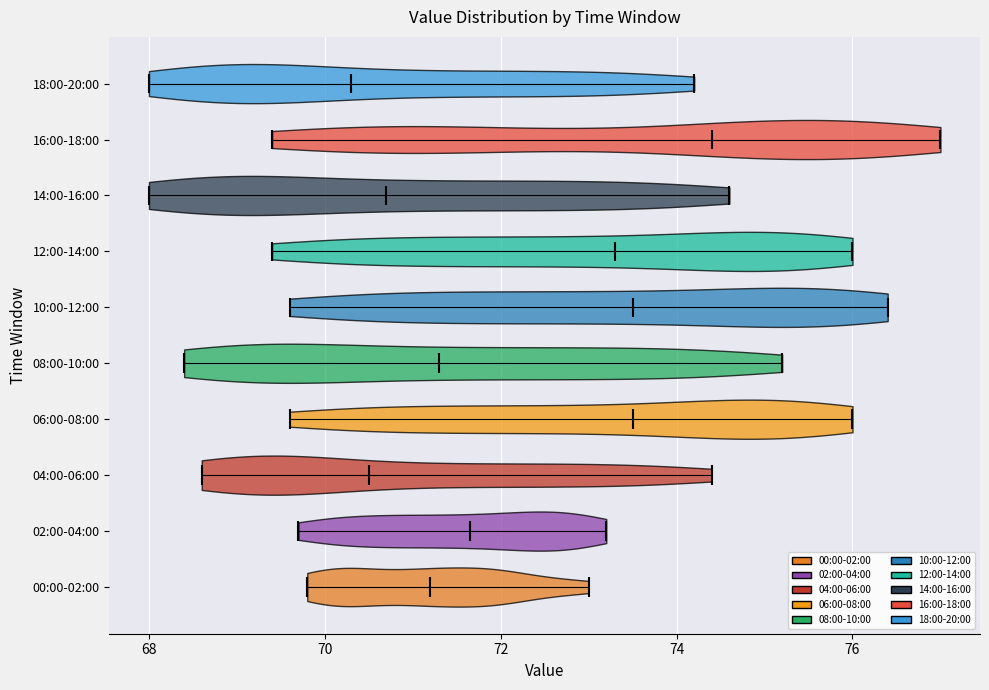

What is the highest point the violin for 06:00-08:00 reaches on the x-axis? The values are not printed on the chart, so give them approximately, as read against the axis.

76.0